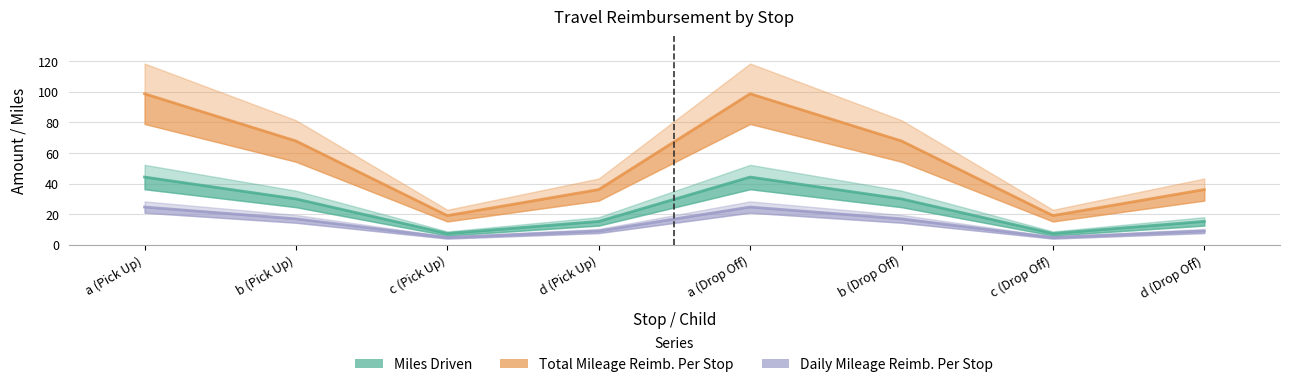

What is the lowest value of the Daily Mileage Reimb. Per Stop series?

4.8